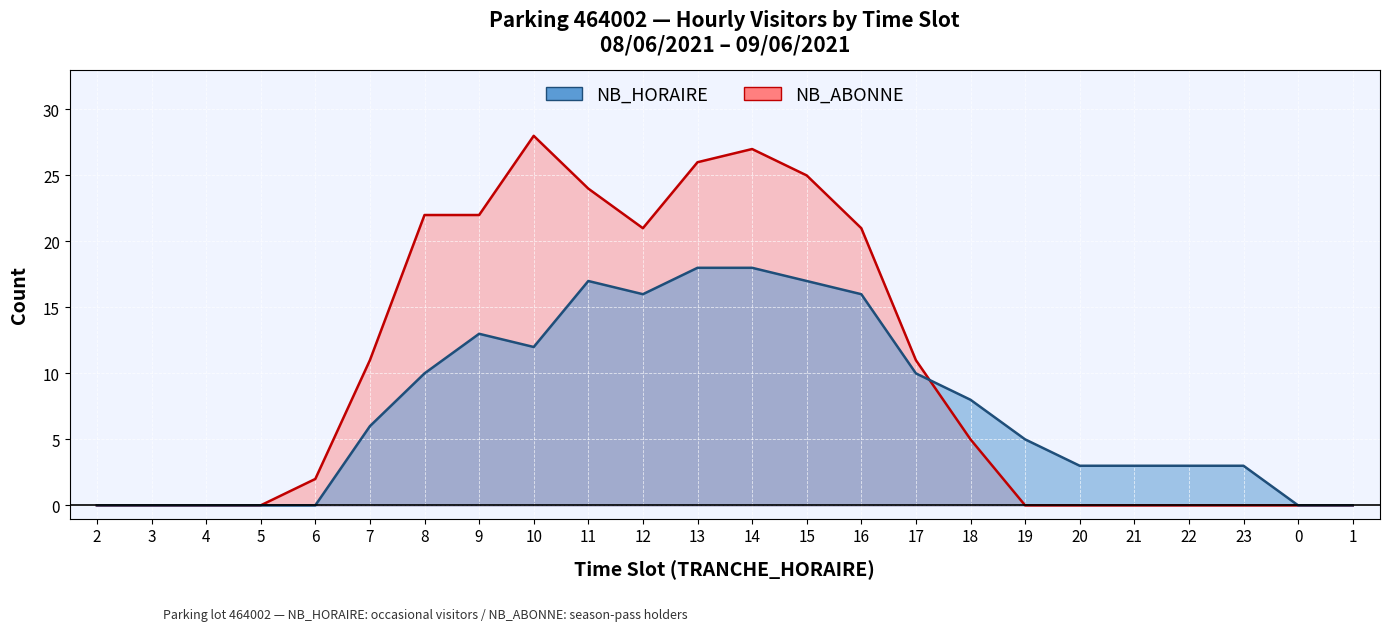

What is the difference between the maximum and minimum values in the NB_ABONNE series?

28